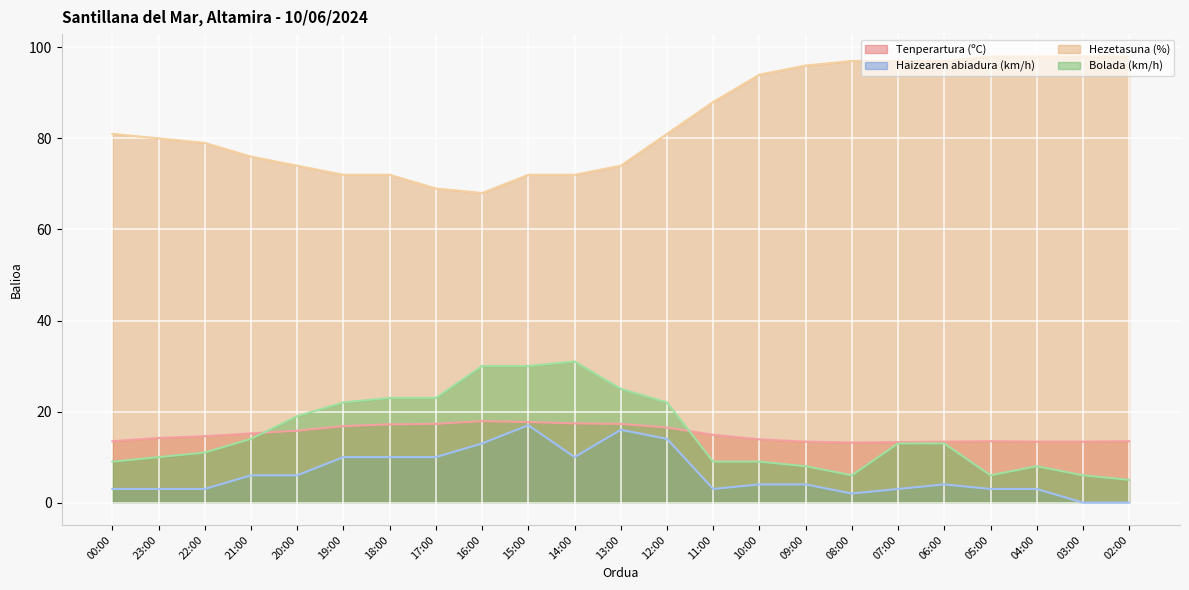

What is the total value across all series at 17:00?

119.3